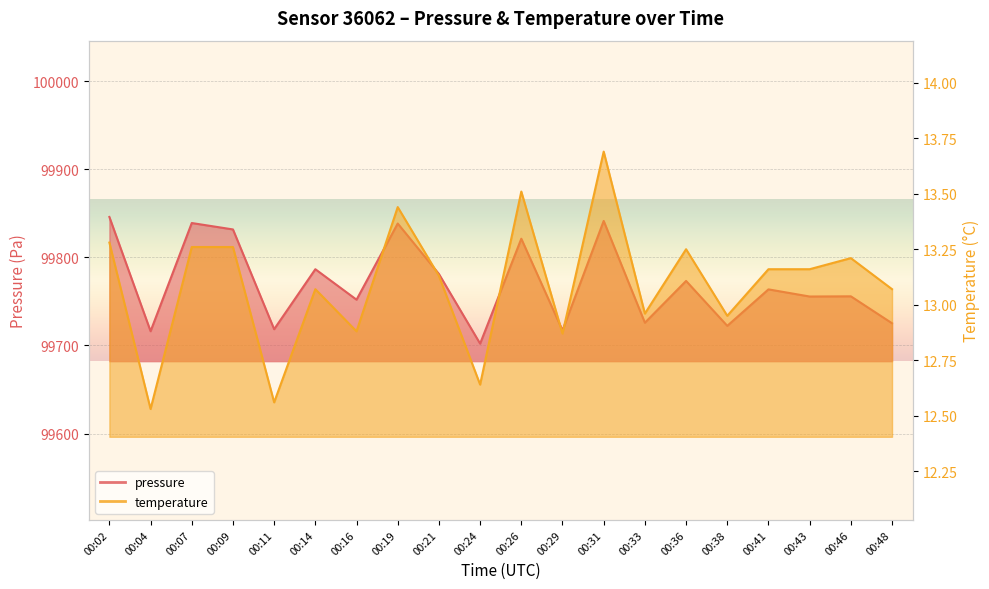

True or false: pressure has a value of 99755.6 at 00:43.

True